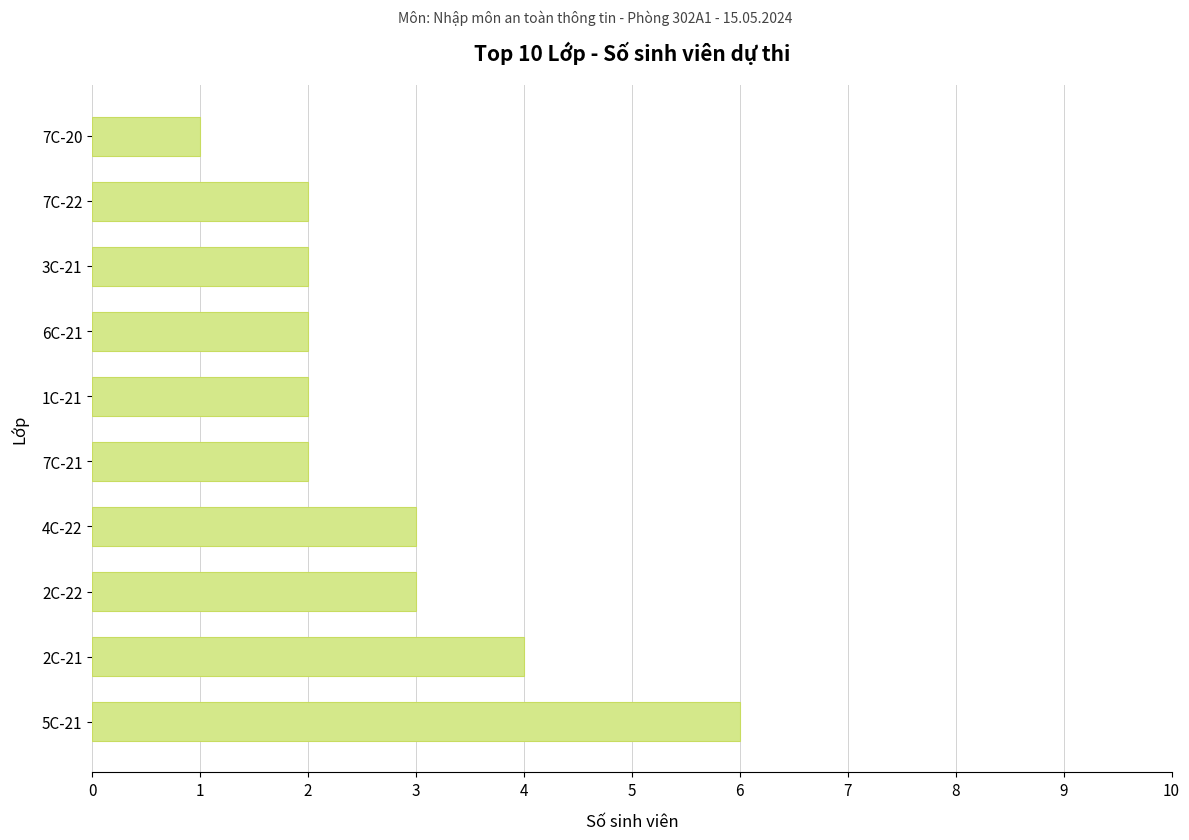

Is it true that the value at 7C-21 is 2?

True